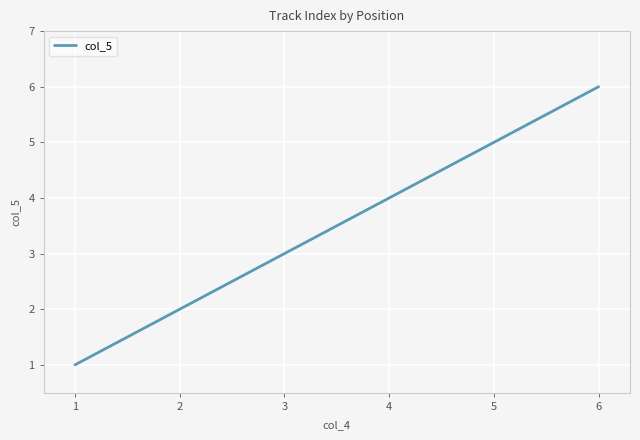

What is the change in value from 2 to 3?

+1